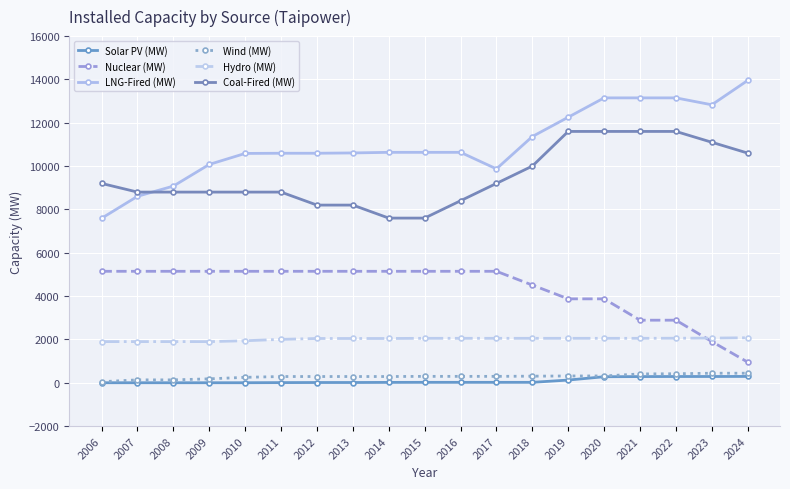

Does the chart have visible grid lines?

Yes